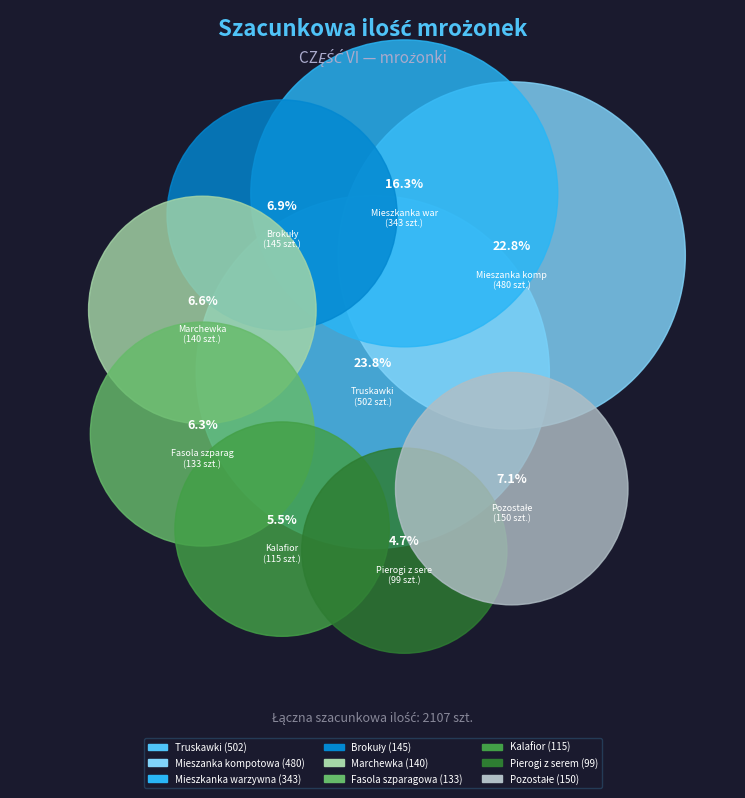

What percentage is the Mieszanka kompotowa slice, to the nearest percent?

23%